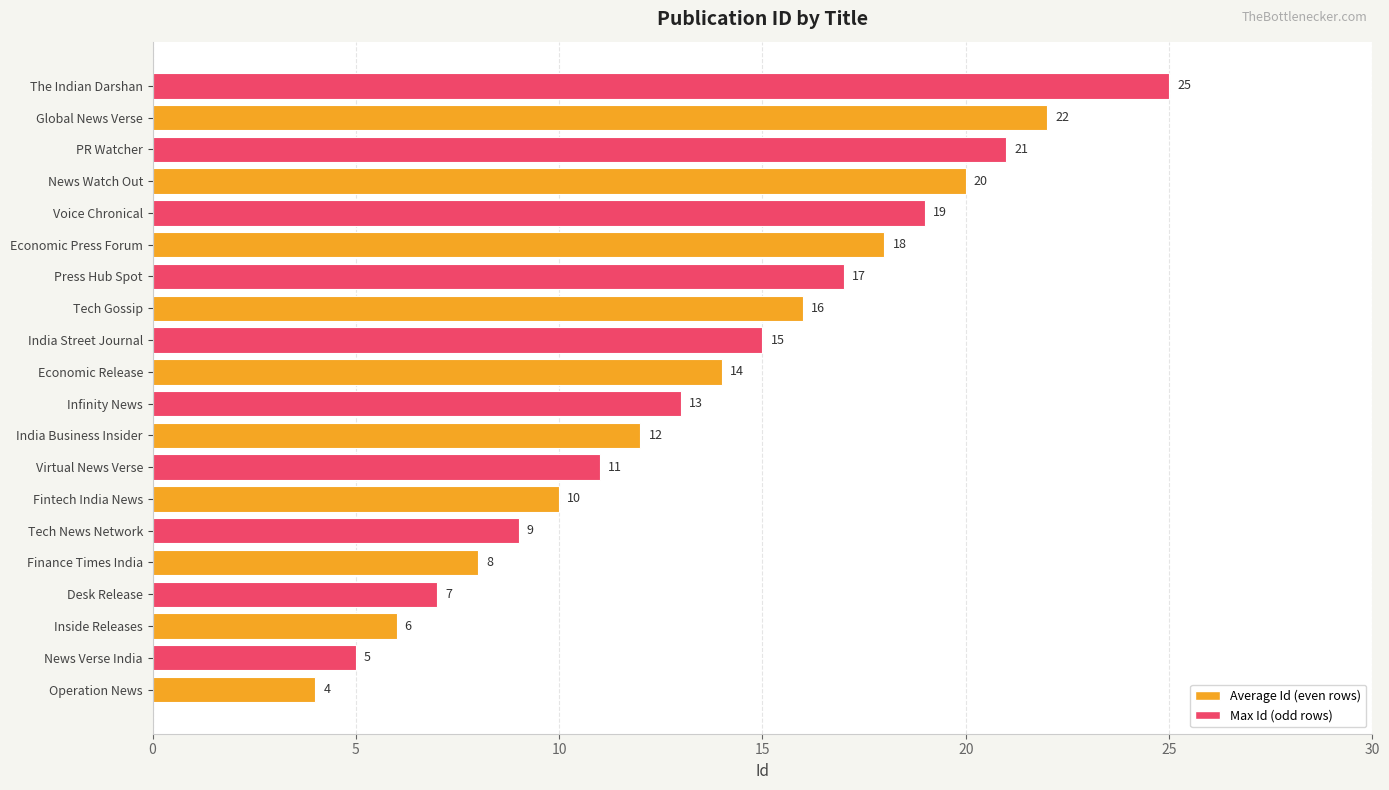

What is the difference between the maximum and minimum values?

21